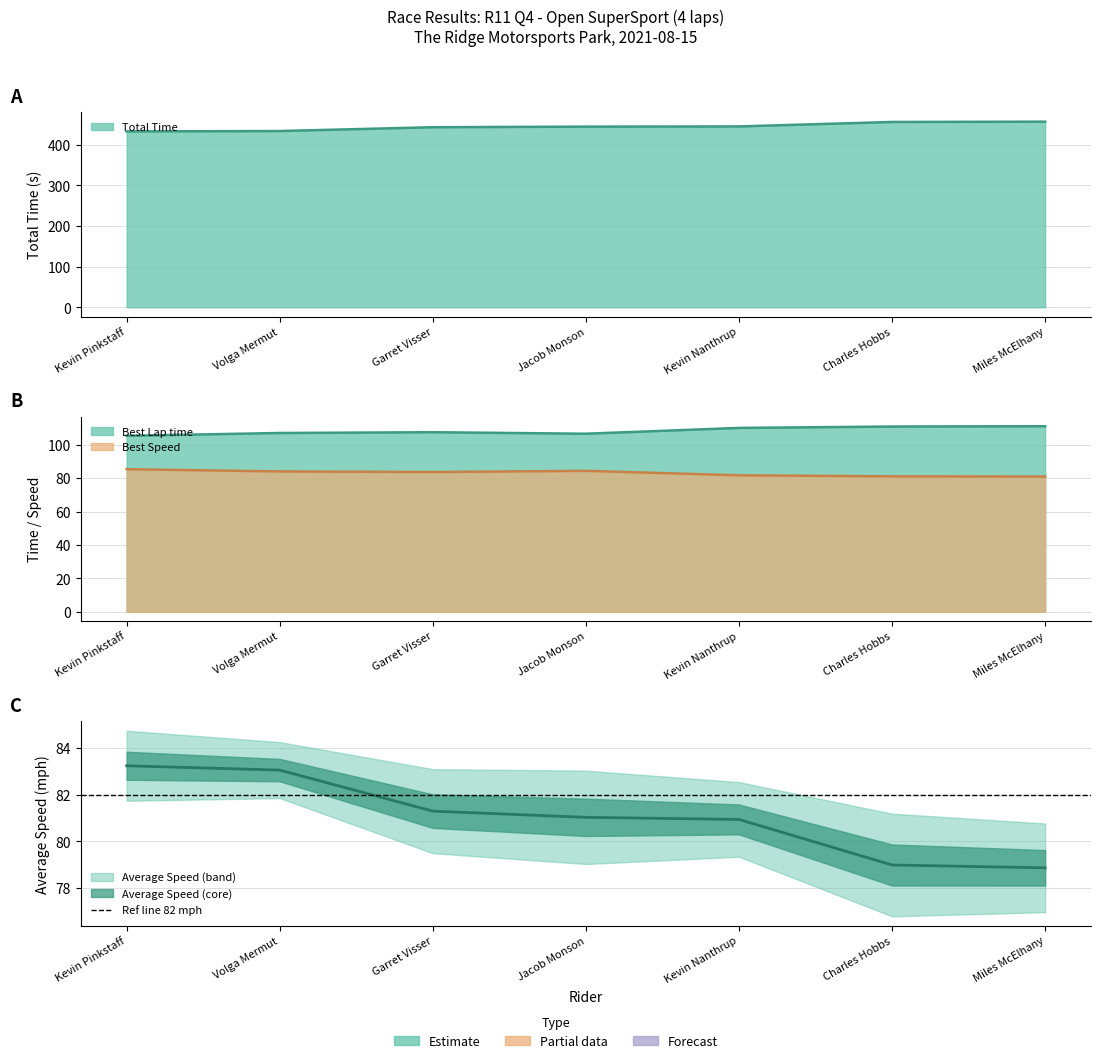

Reading right to left, list all the values displayed in this chart.

Total Time: Miles McElhany=456.5	Charles Hobbs=455.8	Kevin Nanthrup=444.8	Jacob Monson=444.3	Garret Visser=442.8	Volga Mermut=433.5	Kevin Pinkstaff=432.5
Best Lap time: Miles McElhany=111.1	Charles Hobbs=110.9	Kevin Nanthrup=110.1	Jacob Monson=106.6	Garret Visser=107.5	Volga Mermut=107.1	Kevin Pinkstaff=105.4
Best Speed: Miles McElhany=81.0	Charles Hobbs=81.1	Kevin Nanthrup=81.7	Jacob Monson=84.4	Garret Visser=83.7	Volga Mermut=84.1	Kevin Pinkstaff=85.4
Average Speed: Miles McElhany=78.9	Charles Hobbs=79.0	Kevin Nanthrup=80.9	Jacob Monson=81.0	Garret Visser=81.3	Volga Mermut=83.1	Kevin Pinkstaff=83.2